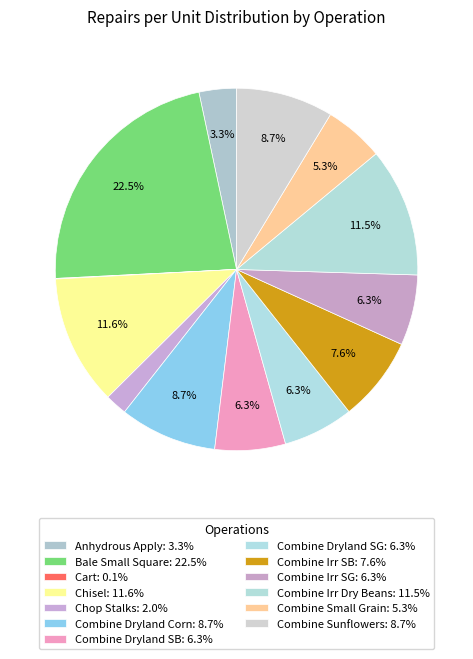

Is there a majority slice in this chart?

No